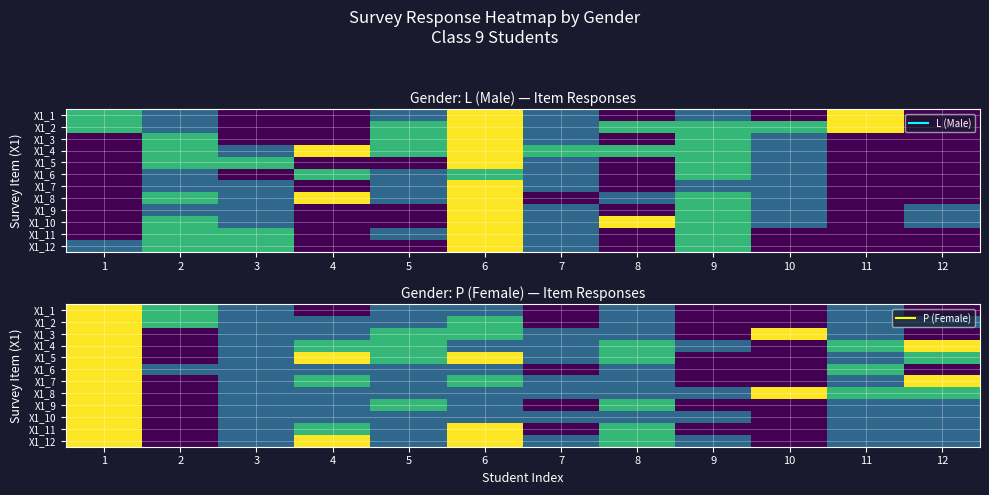

What is the maximum value shown in the chart?

4